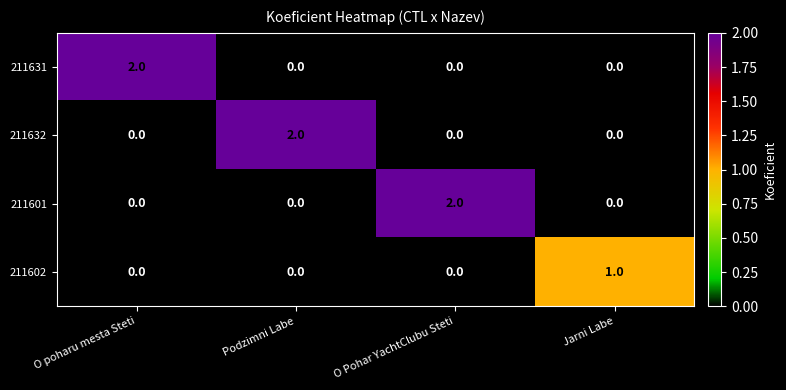

At how many categories does at least one series exceed 0?

4